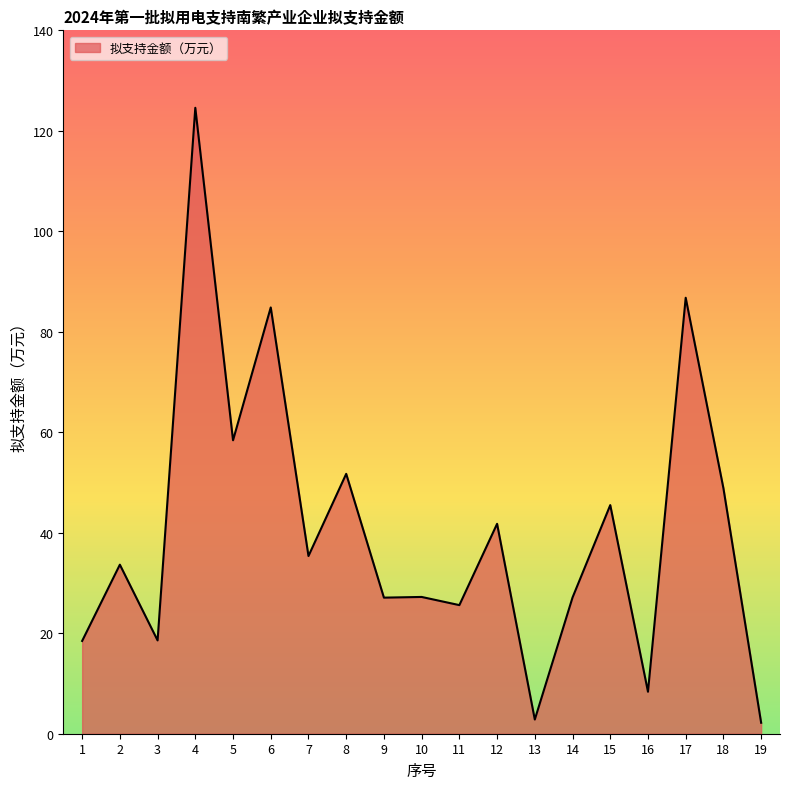

True or false: the data shows 58.4 at 5.

True